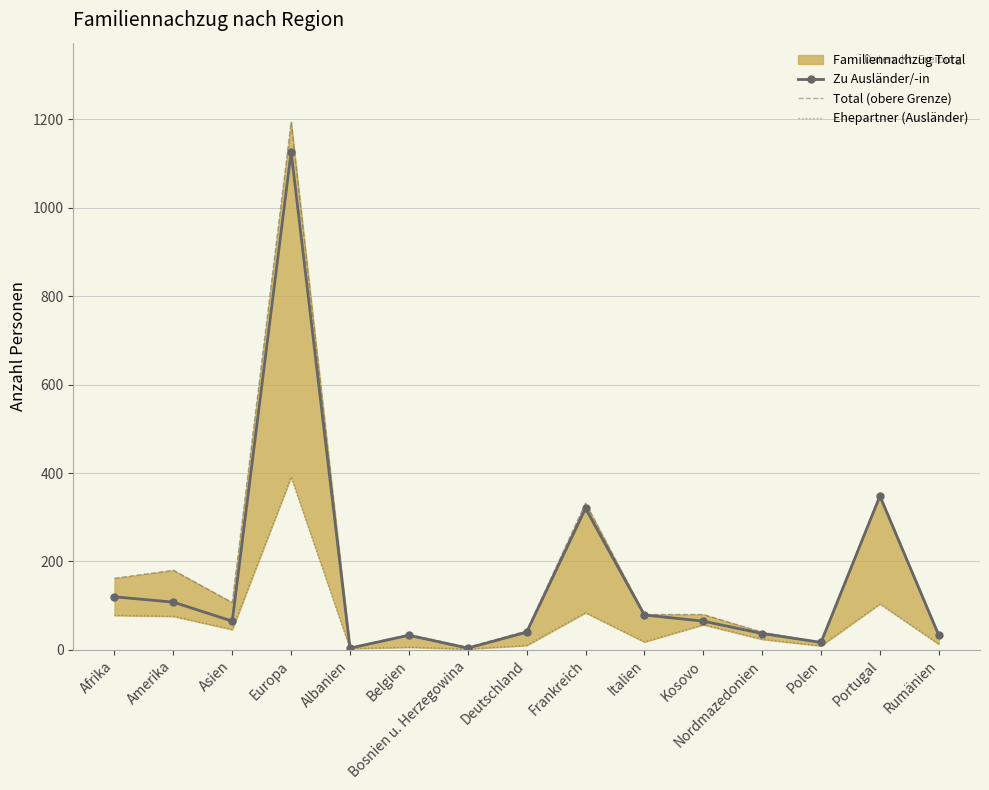

What is the difference between the second highest and minimum values in the Total (obere Grenze) series?

344